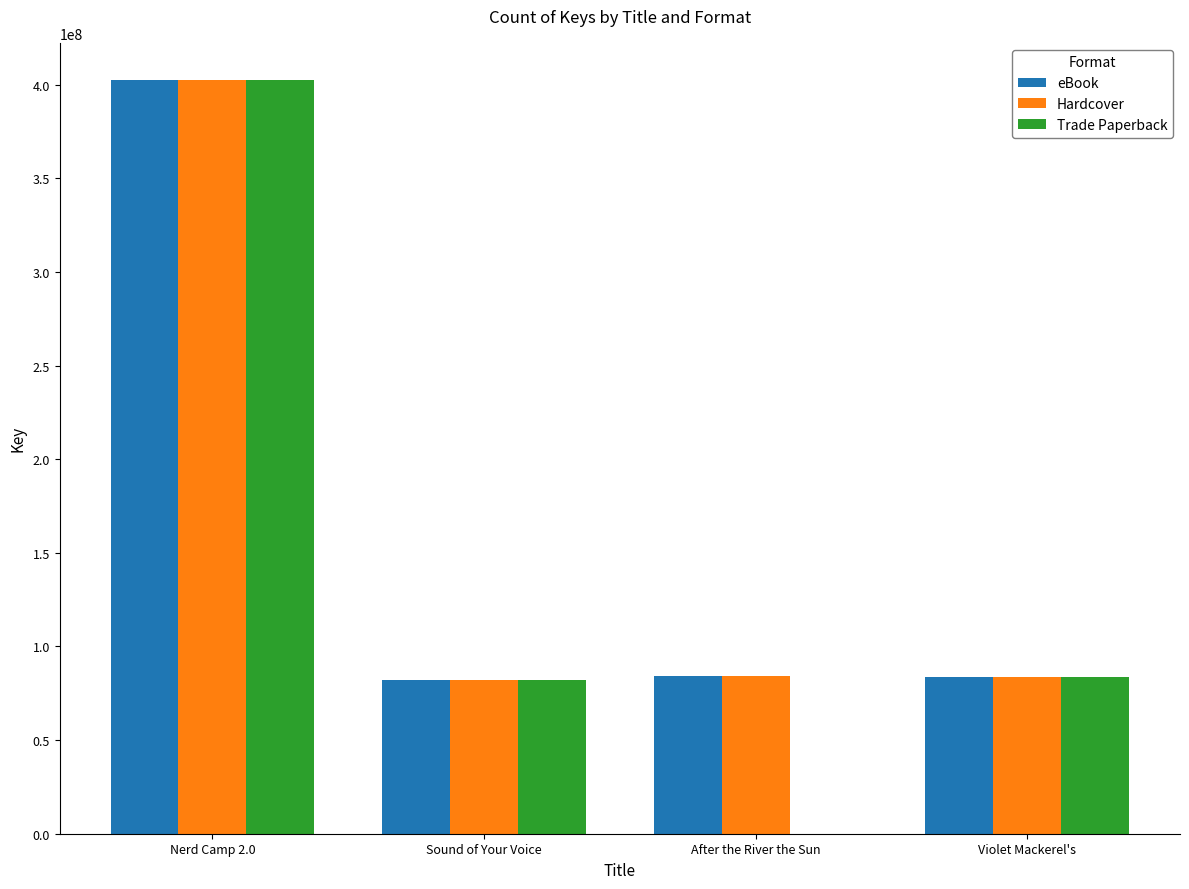

What are all the series names shown in the legend?

eBook, Hardcover, Trade Paperback